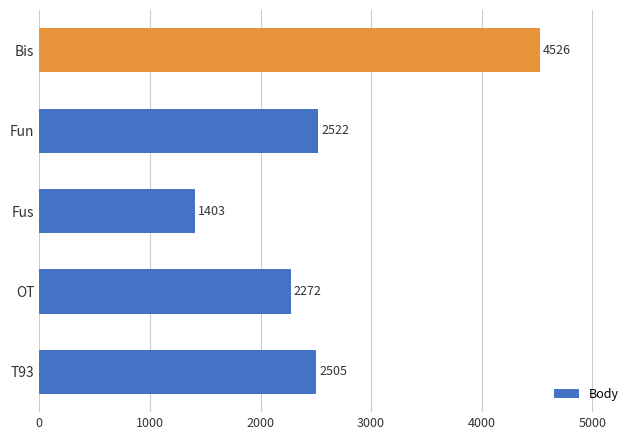

What is the difference between the maximum and minimum values?

3123